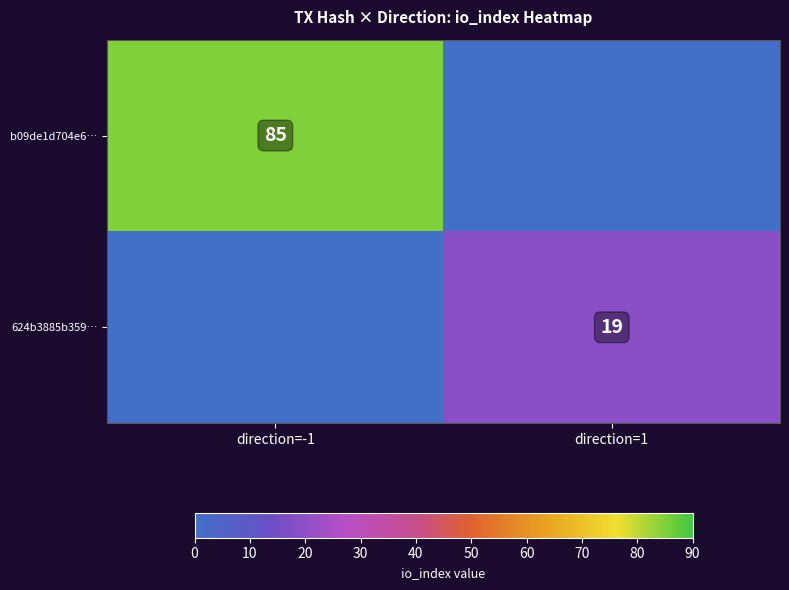

True or false: 624b3885b359… has a value of 25 at direction=1.

False